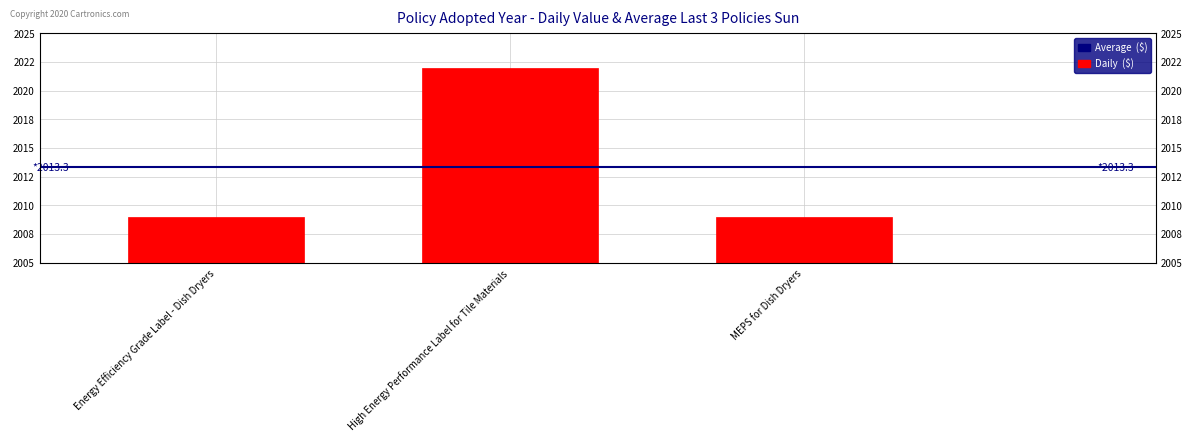

Reading left to right, extract all data points from this chart.

Energy Efficiency Grade Label - Dish Dryers=2009	High Energy Performance Label for Tile Materials=2022	MEPS for Dish Dryers=2009